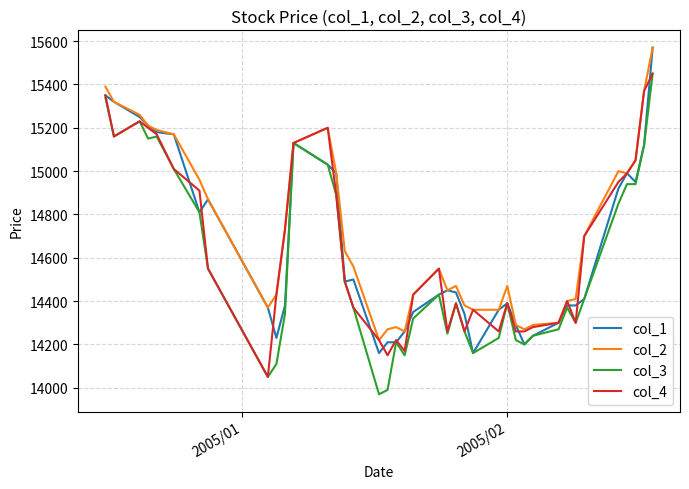

What is the smallest value displayed?

13970